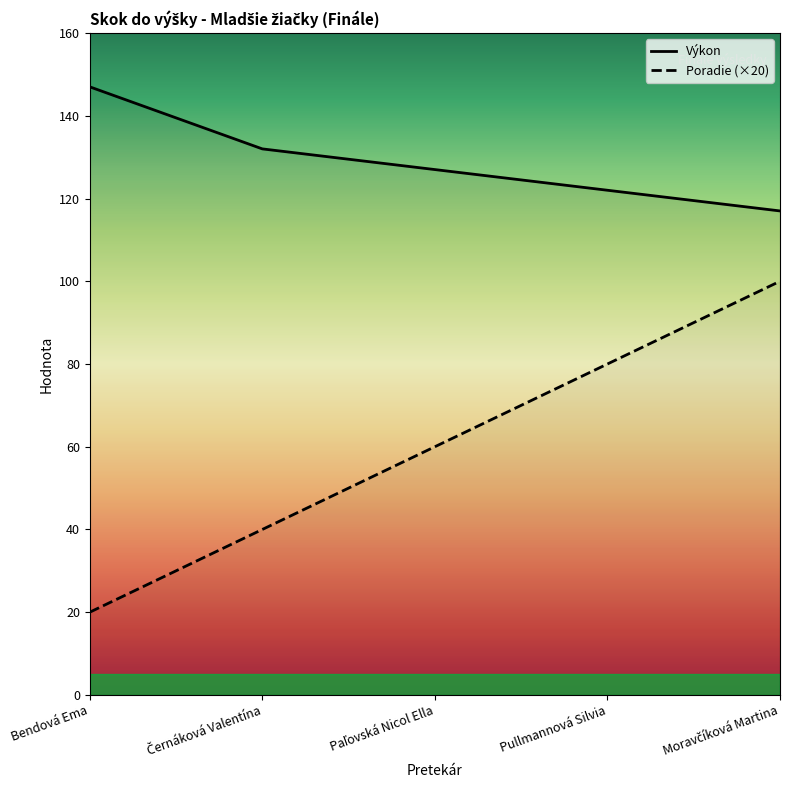

At which label does Poradie reach its peak?

Moravčíková Martina